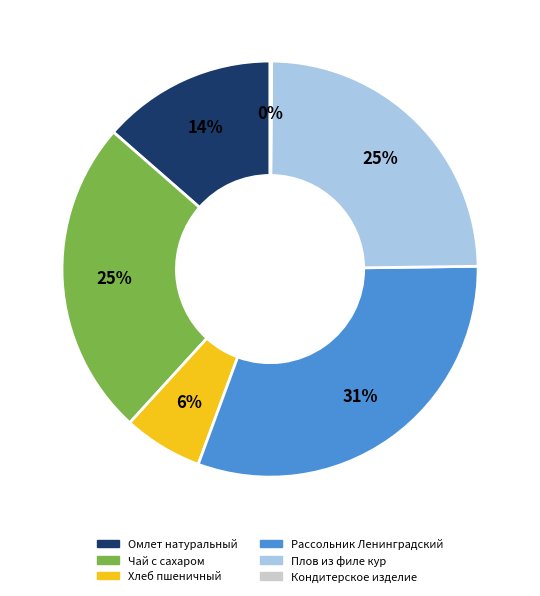

Between Рассольник Ленинградский and Омлет натуральный, which is larger?

Рассольник Ленинградский